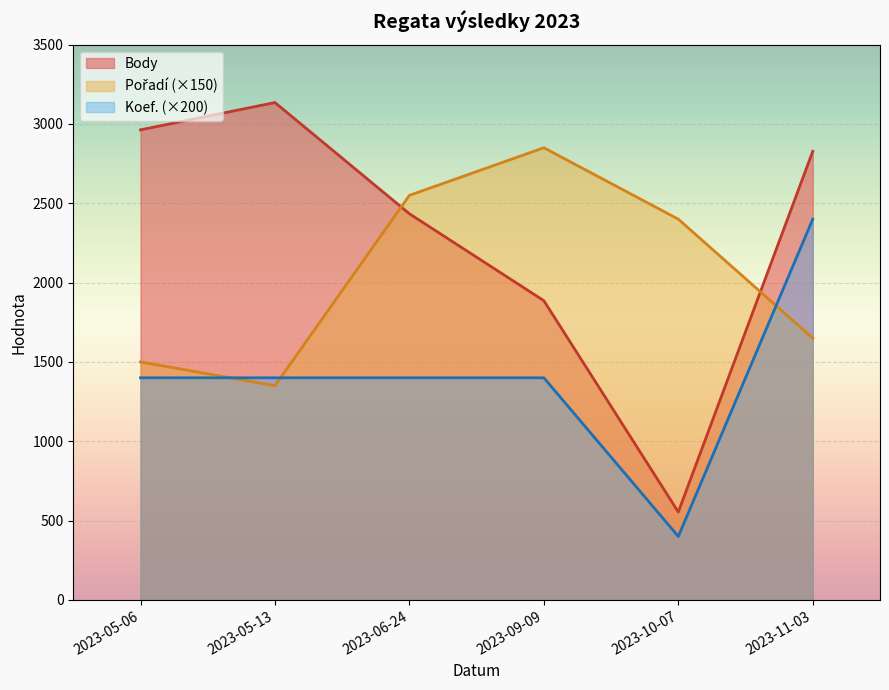

Is it true that Koef. equals 12 at 2023-11-03?

True